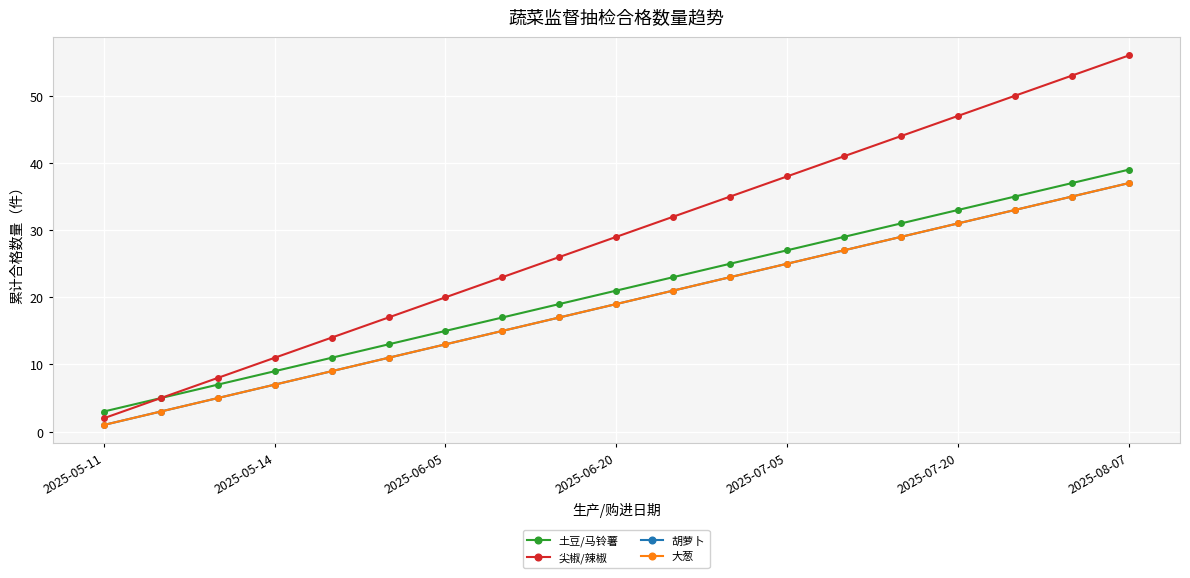

What is the difference between the second highest and minimum values in the 尖椒/辣椒 series?

51